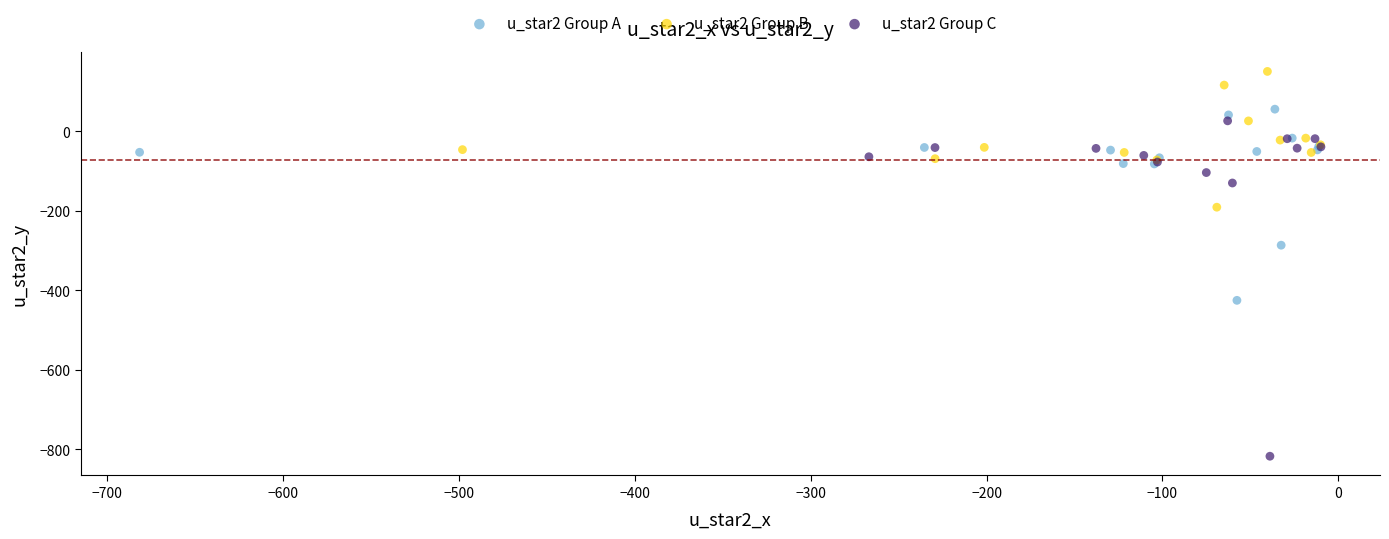

Which series reaches the minimum Y coordinate?

u_star2 Group C